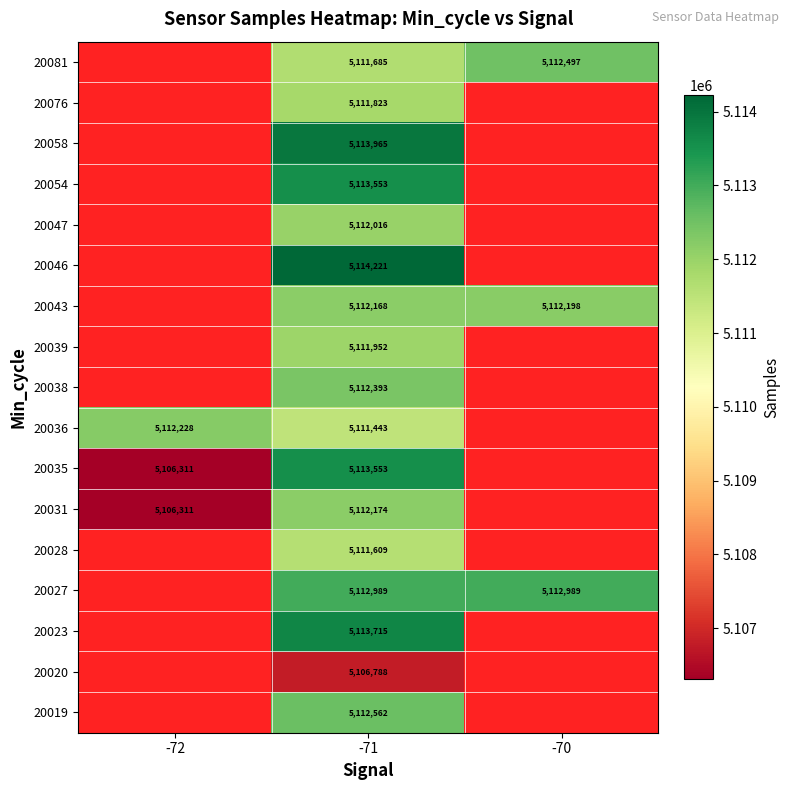

Is it true that 20054 equals 5113553 at -71?

True